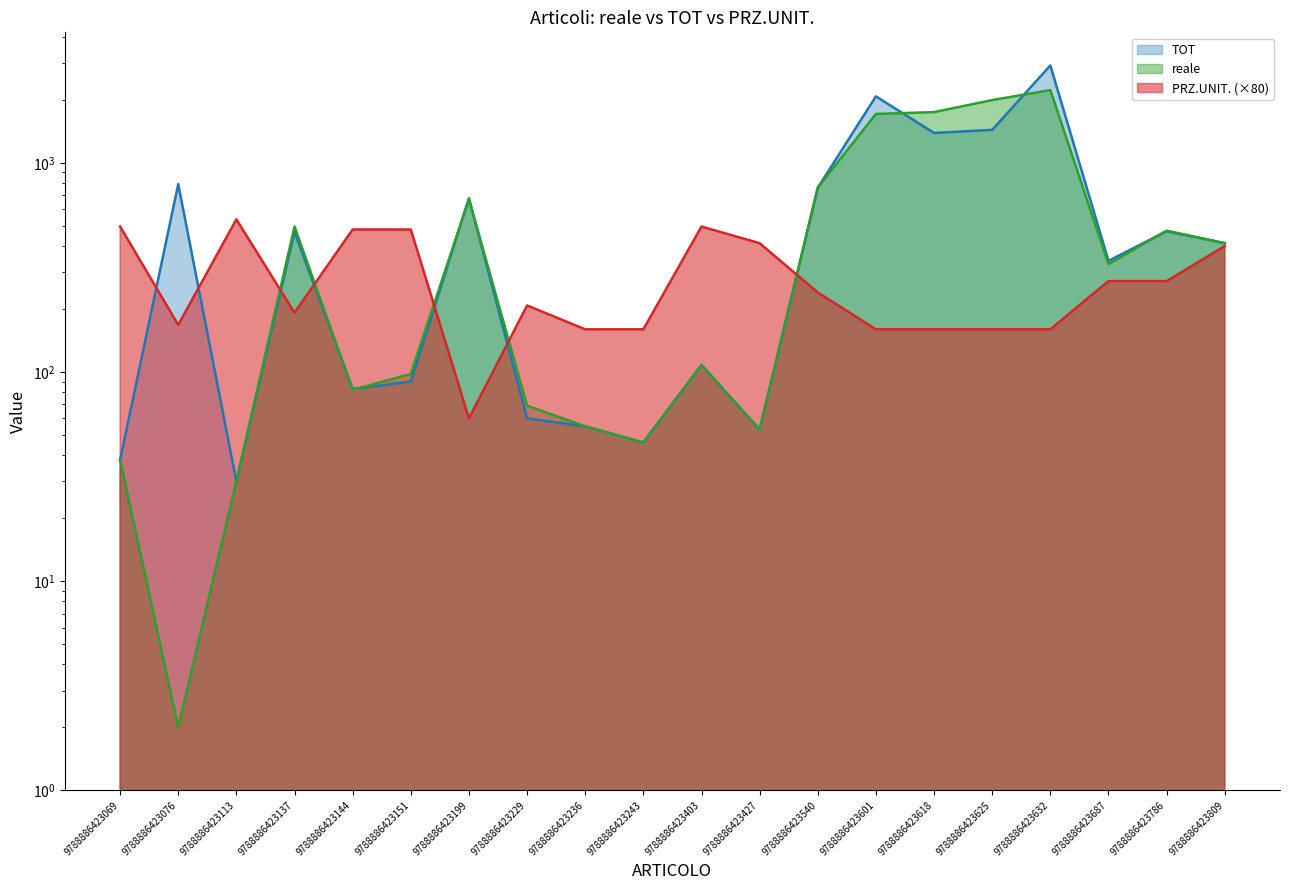

Which has a higher value, 9788886423229 or 9788886423151?

9788886423151